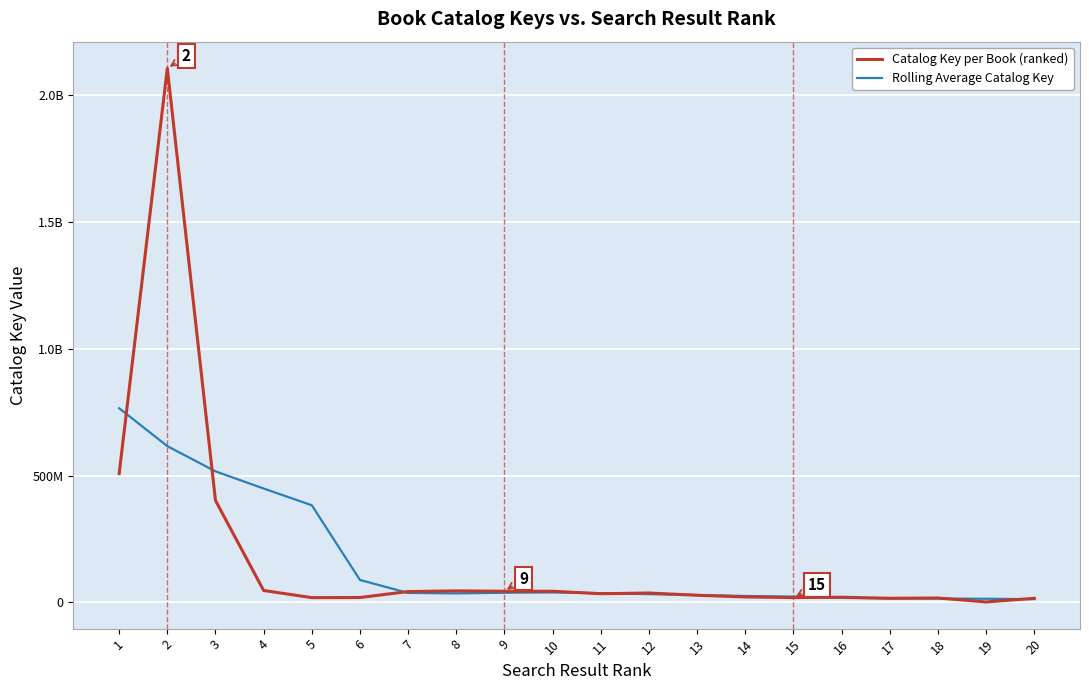

Rank the categories by Catalog Key per Book (ranked) value from lowest to highest.

19, 20, 17, 18, 5, 15, 6, 16, 14, 13, 11, 12, 7, 10, 9, 8, 4, 3, 1, 2